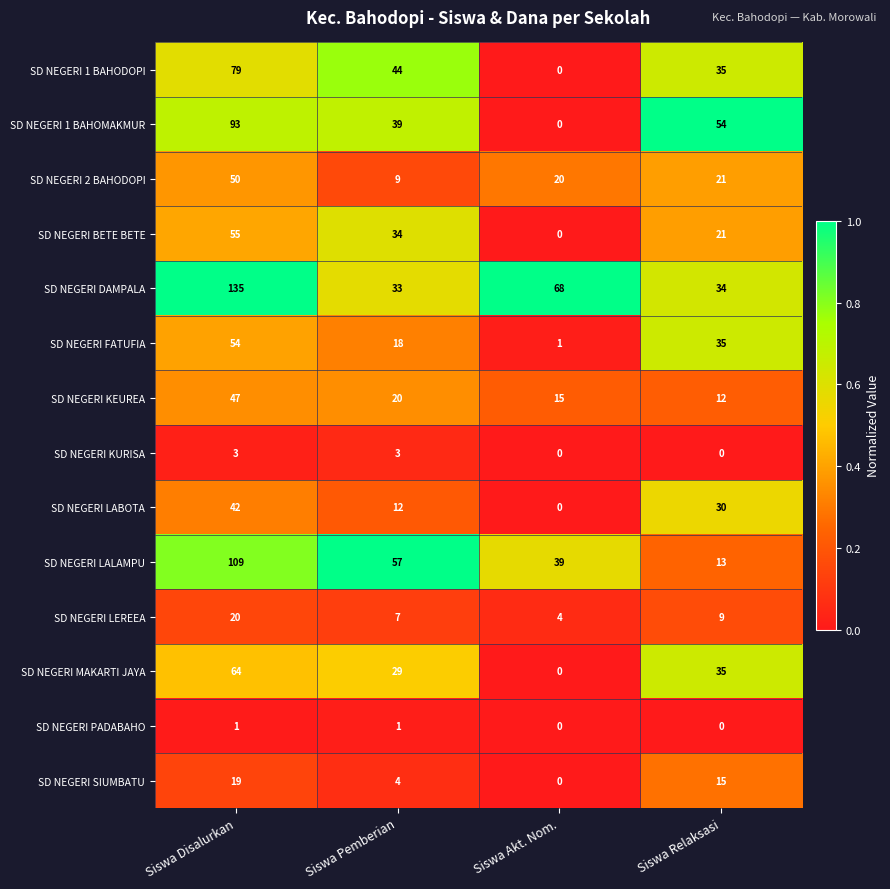

The value of SD NEGERI KURISA at Siswa Relaksasi is 0. True or false?

True